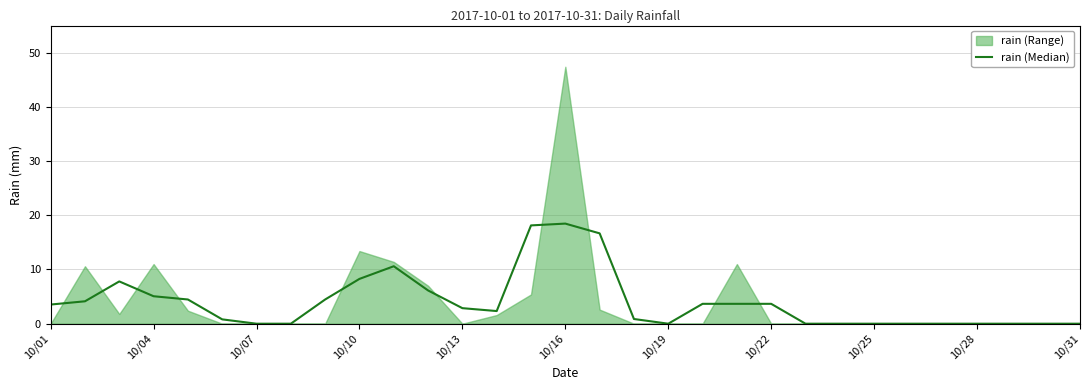

How many data points does each series have?

31